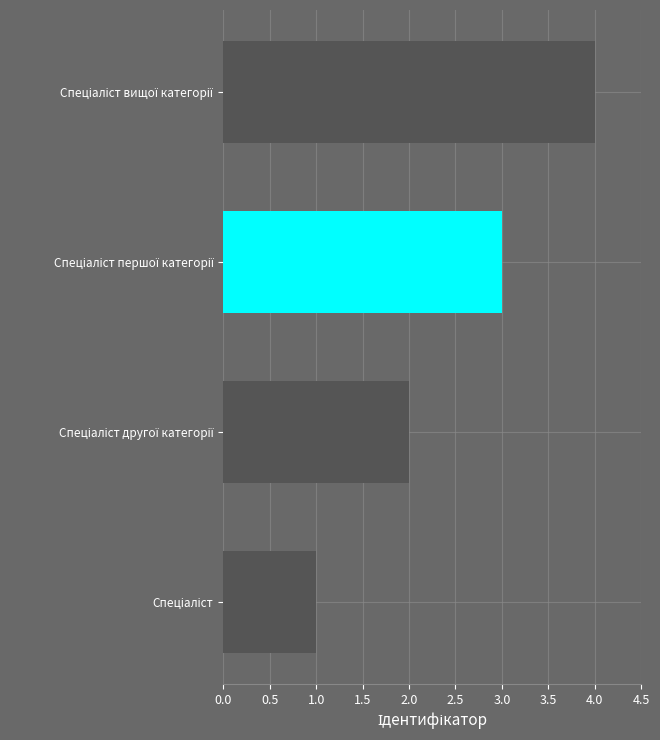

What is the difference between the maximum and minimum values?

3